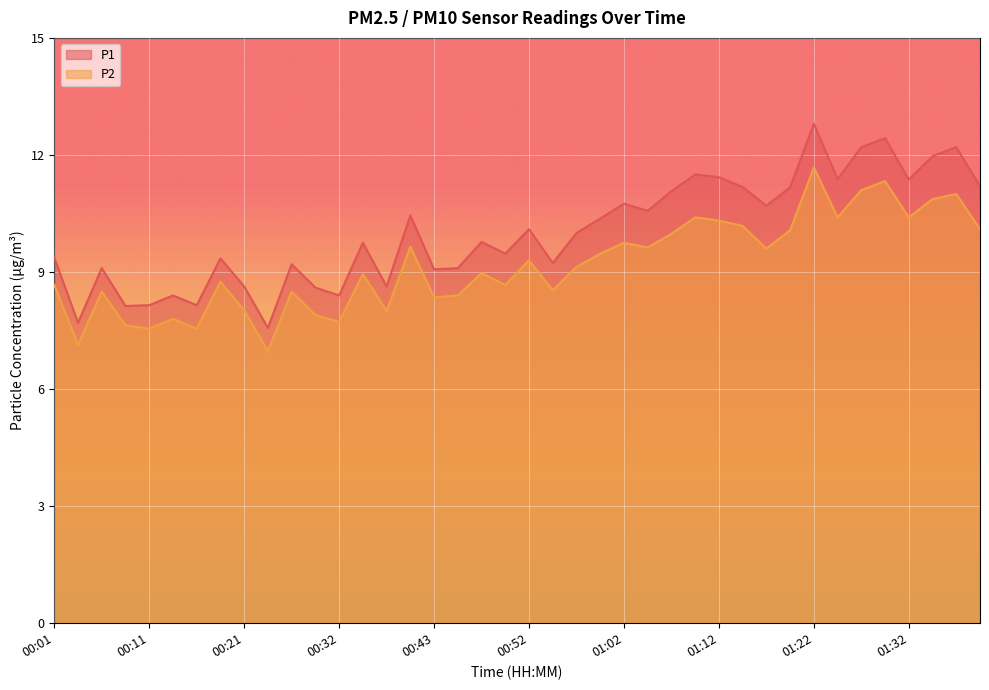

Does the chart display data point markers on the line(s)?

No